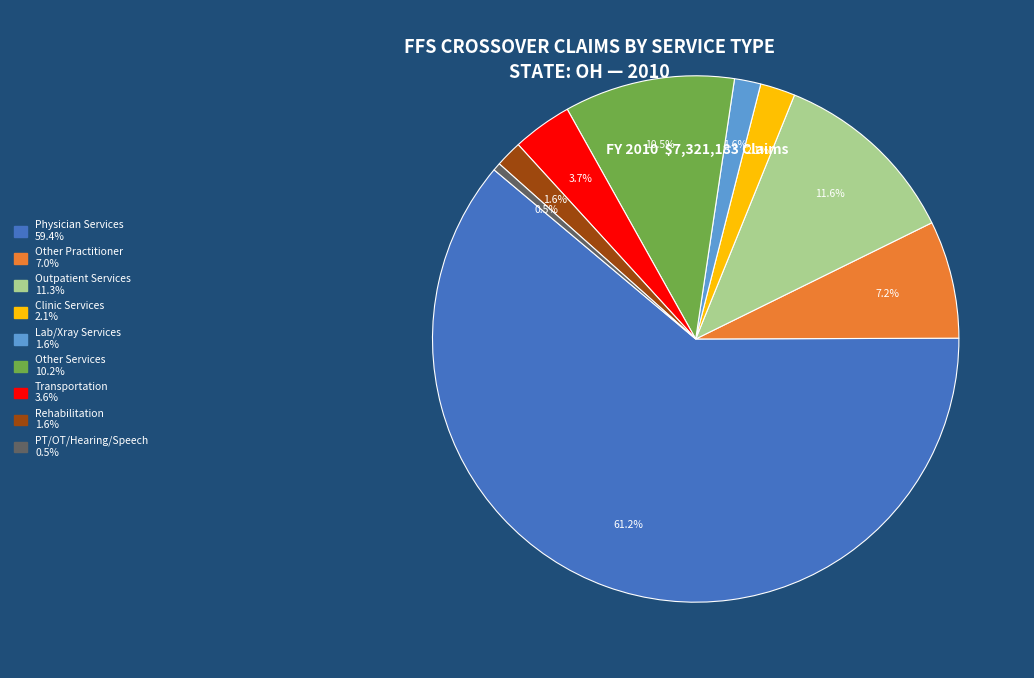

What is the smallest slice in the pie chart?

PT/OT/Hearing/Speech